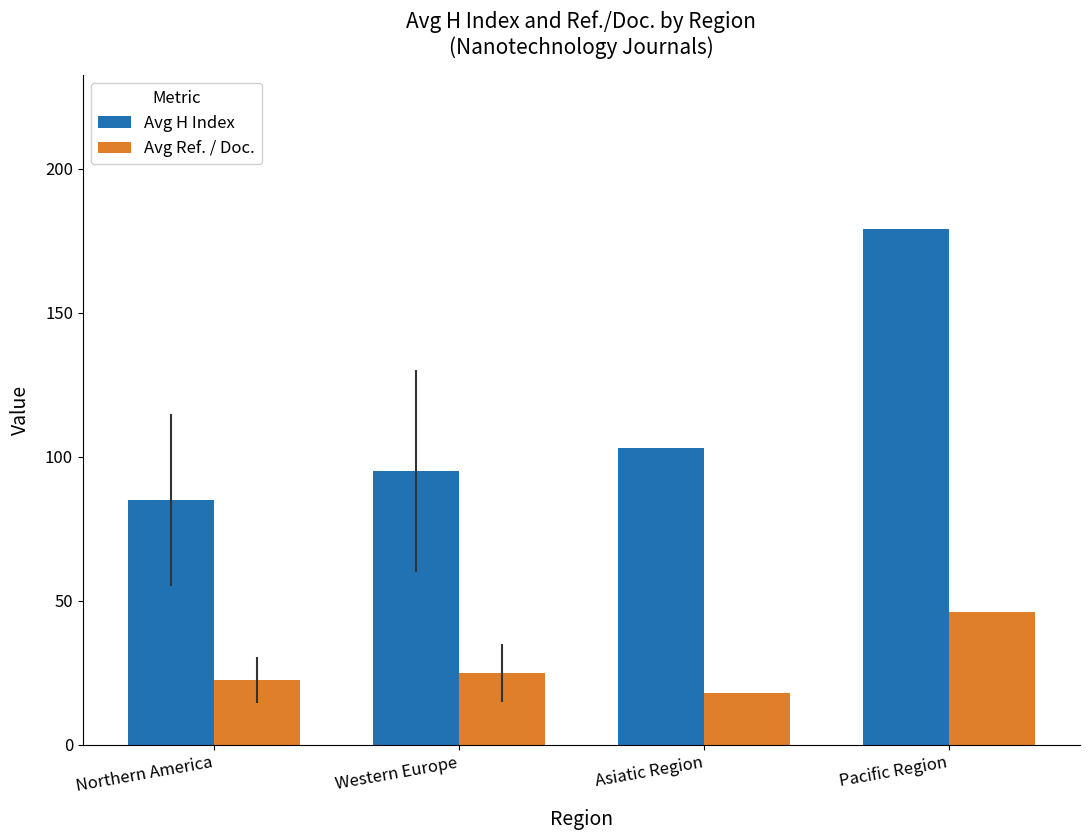

The value of Avg H Index at Pacific Region is 179.0. True or false?

True